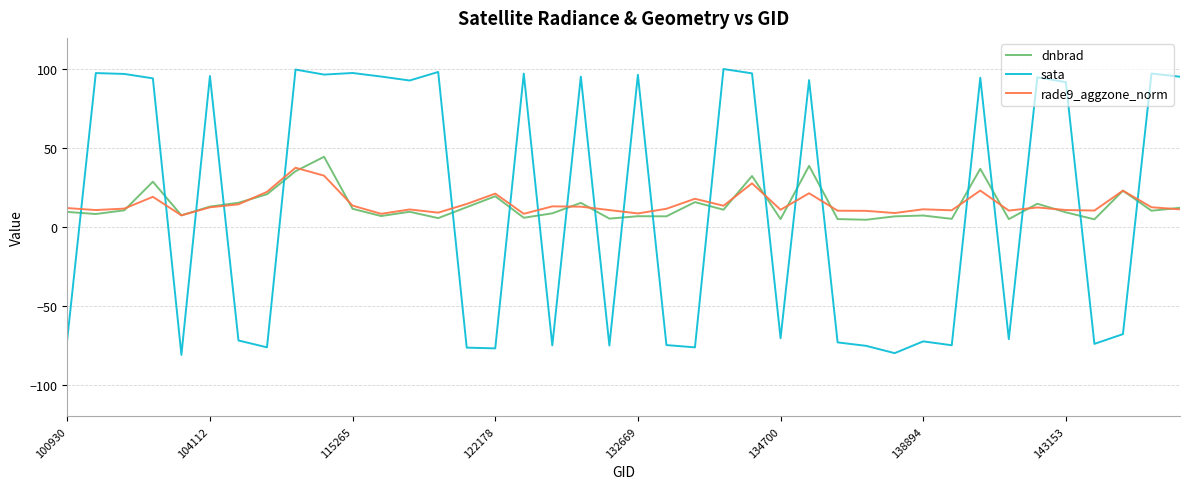

Which series ends up on top after the final intersection of dnbrad and sata?

sata